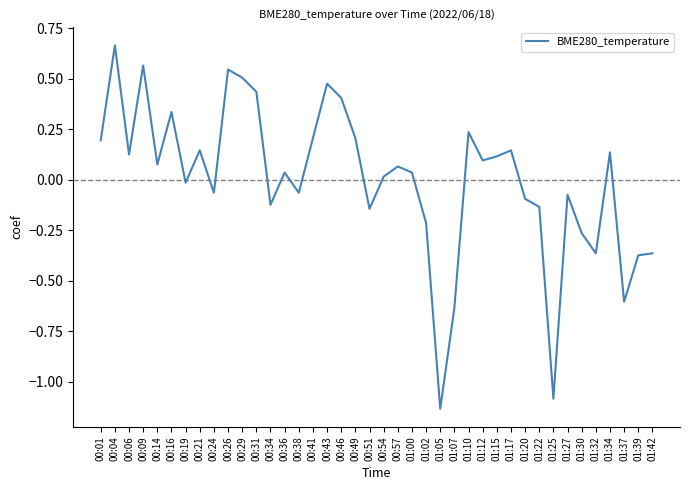

The chart shows a value of 0.2 at 01:34. True or false?

False